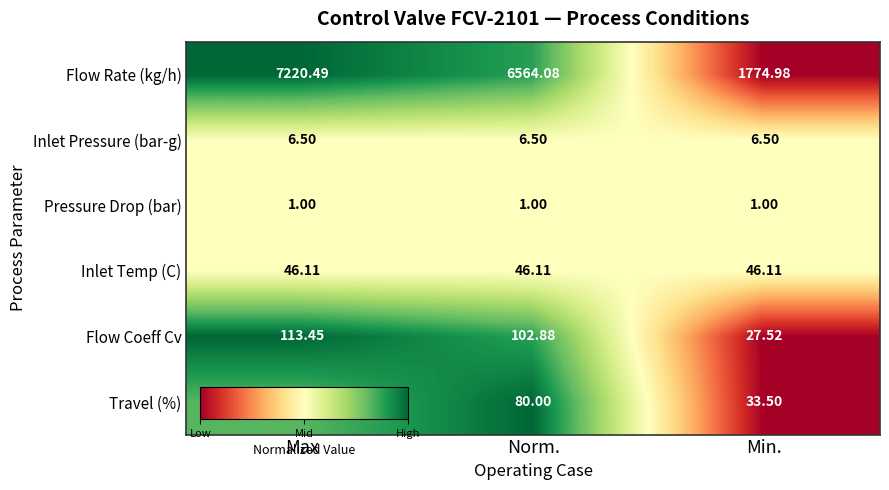

Which series has the largest total across all categories?

Flow Rate (kg/h)